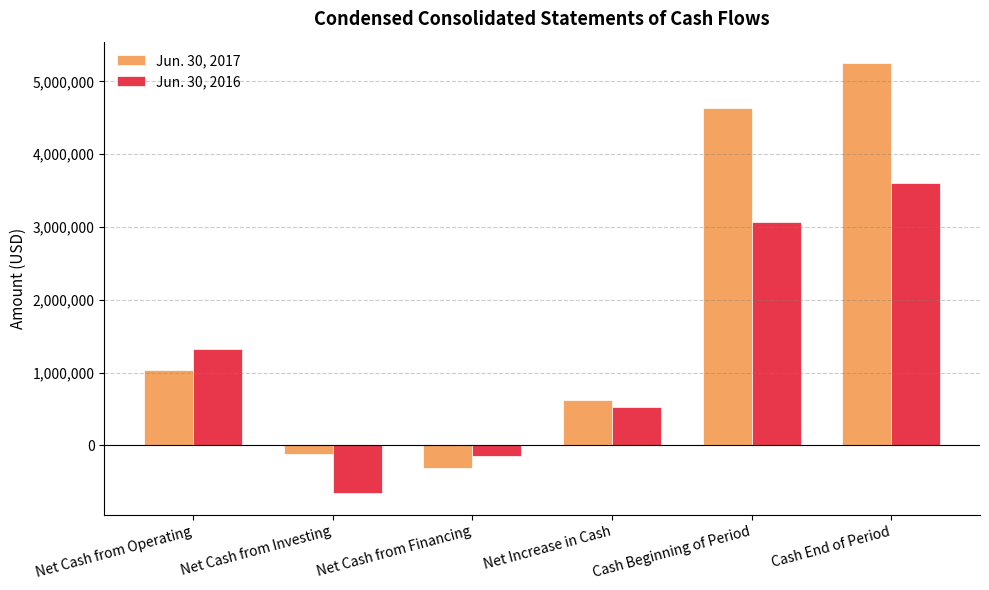

What is the maximum value shown in the chart?

5251270